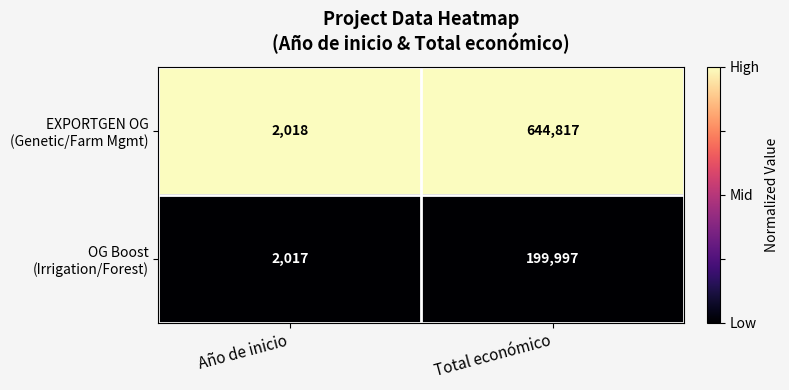

At which category is the sum across all series the highest?

Total económico